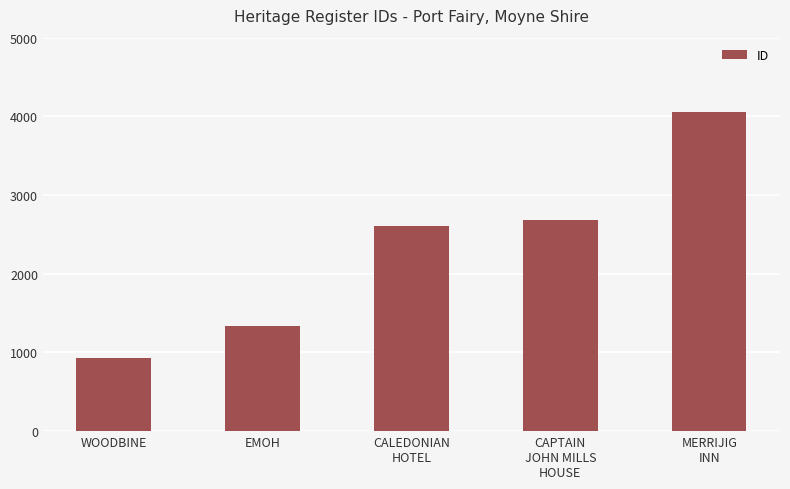

The chart shows a value of 1324 at WOODBINE. True or false?

False